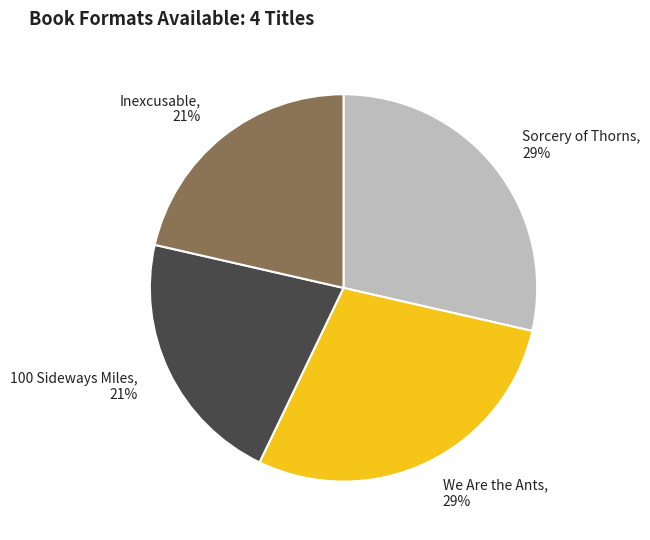

To the nearest percent, what percentage of the pie is 100 Sideways Miles?

21%